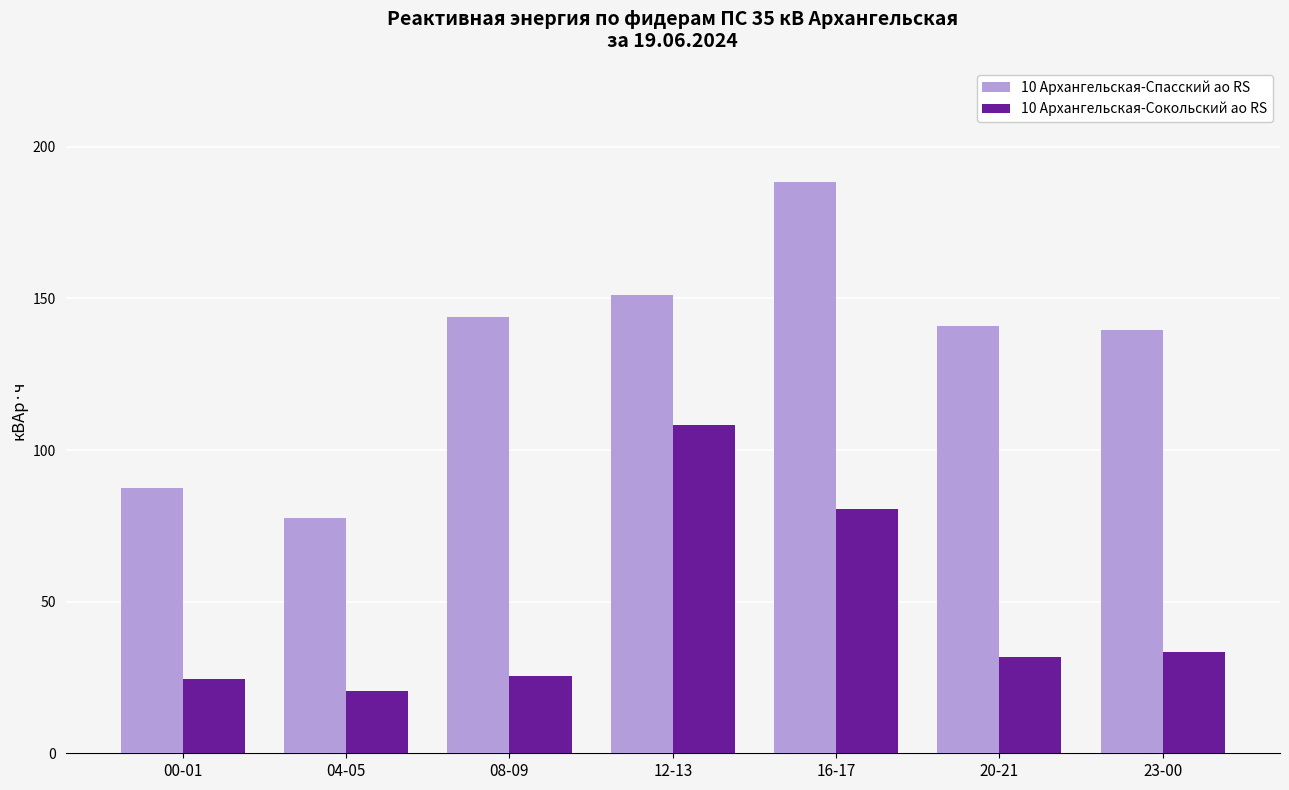

How many bars are there in each group?

2